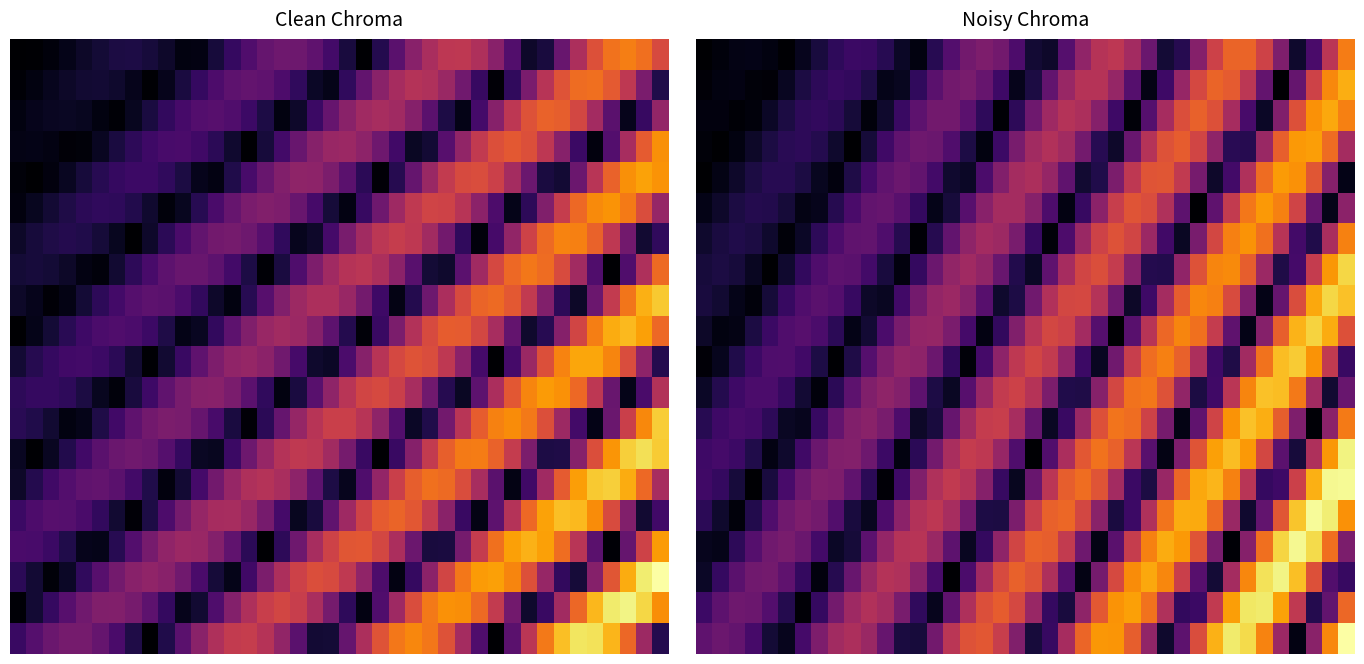

How many series are shown in this chart?

20